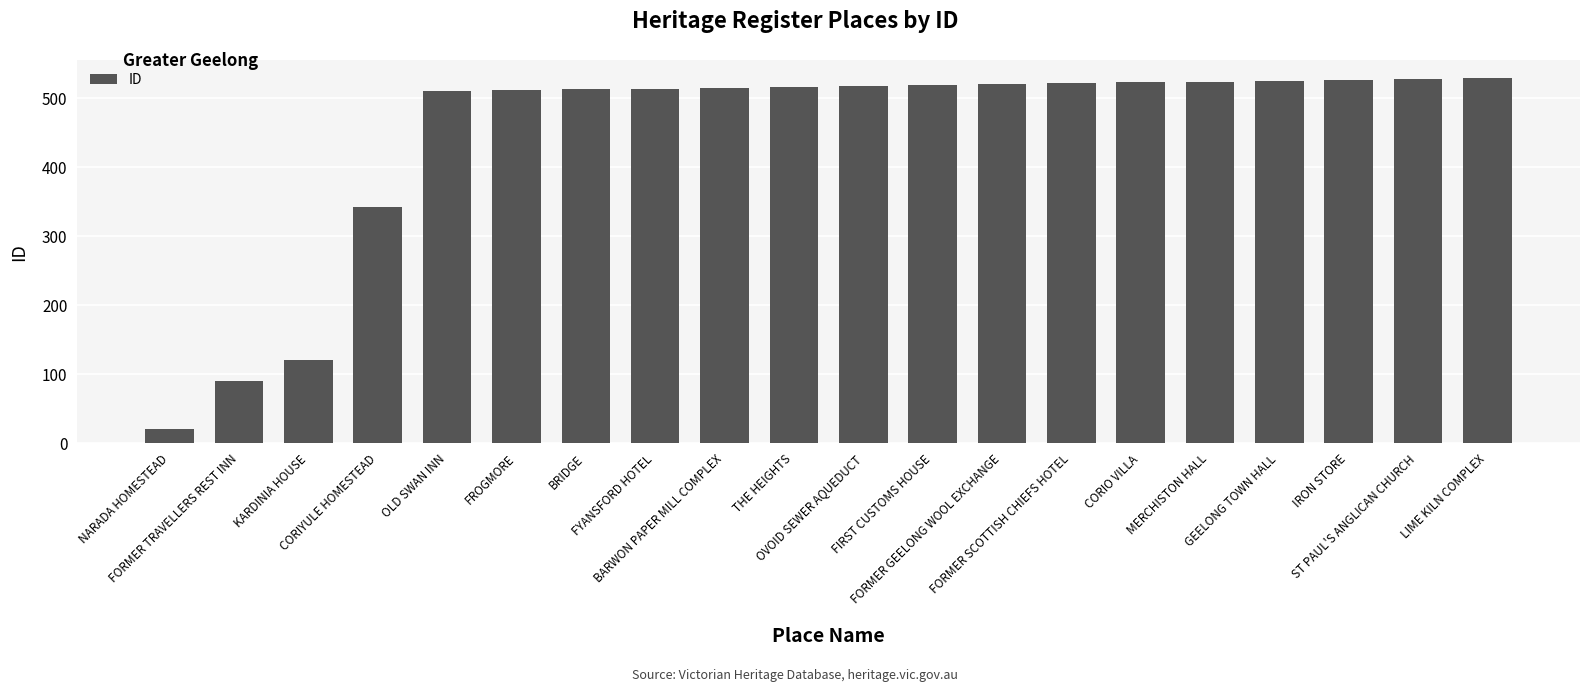

What is the value of the 7th bar from the left?

513